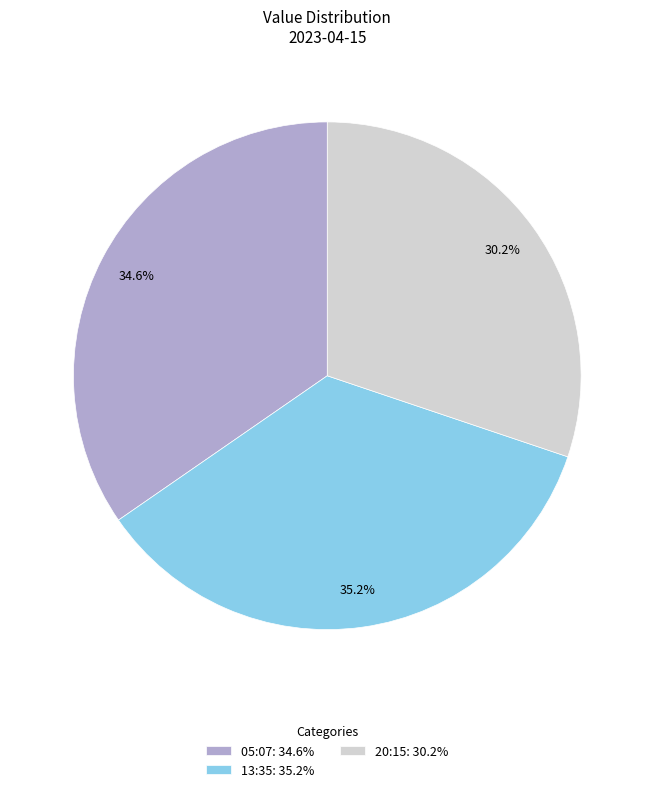

Which category has the biggest portion of the pie?

13:35: 35.2%